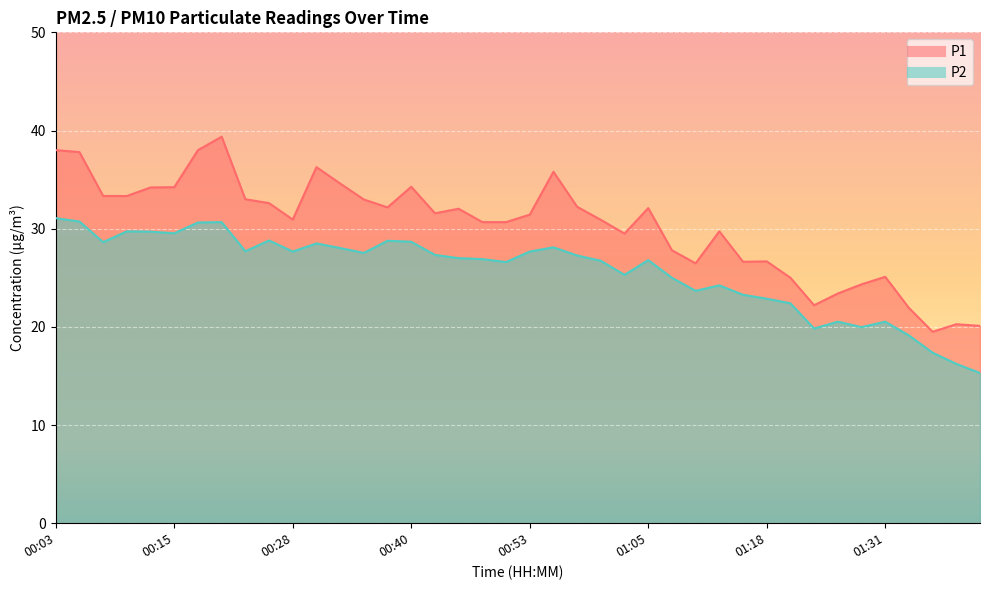

How many interior local valleys does the P2 series have?

10